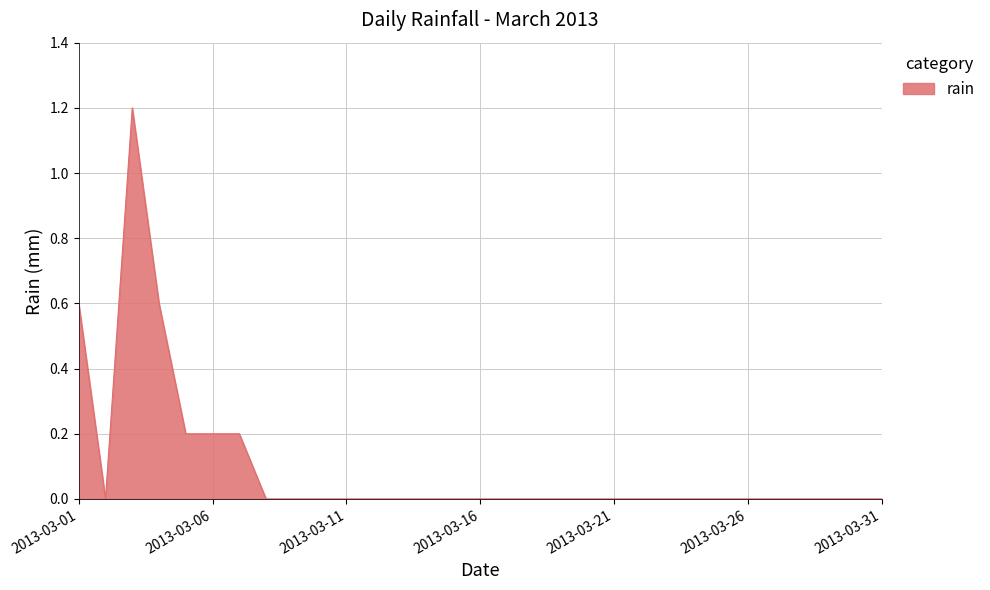

How many distinct data groups are displayed?

1